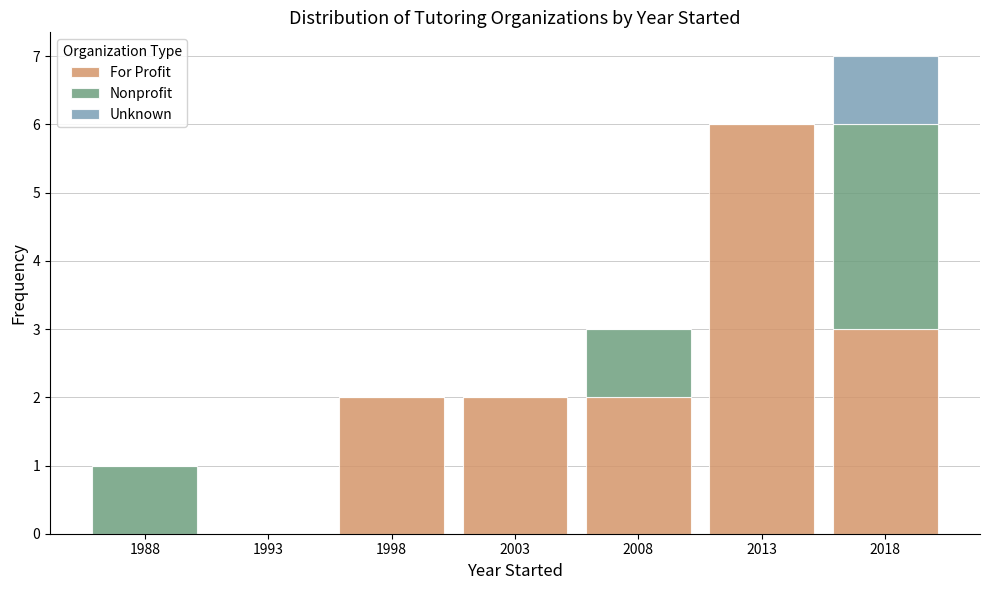

Reading left to right, what are the values for For Profit?

1988=0	1993=0	1998=2	2003=2	2008=2	2013=6	2018=3